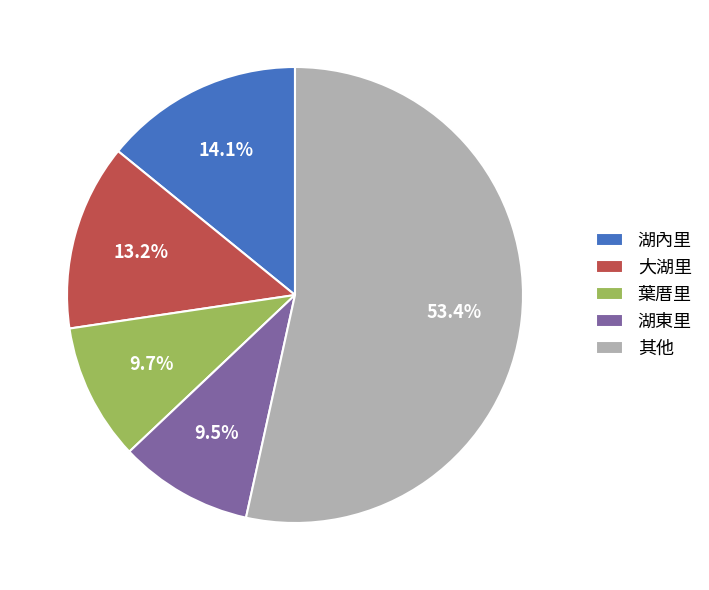

Do 湖內里 and 大湖里 together represent more than half of the pie?

No